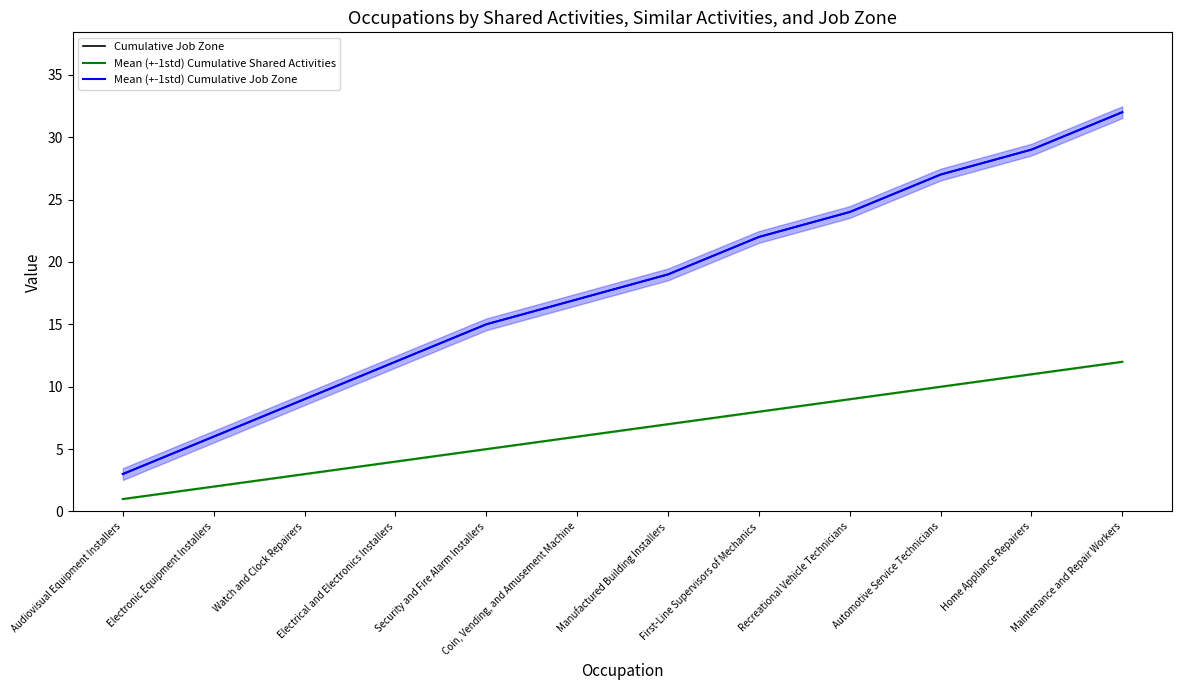

What is the minimum value shown in the chart?

1